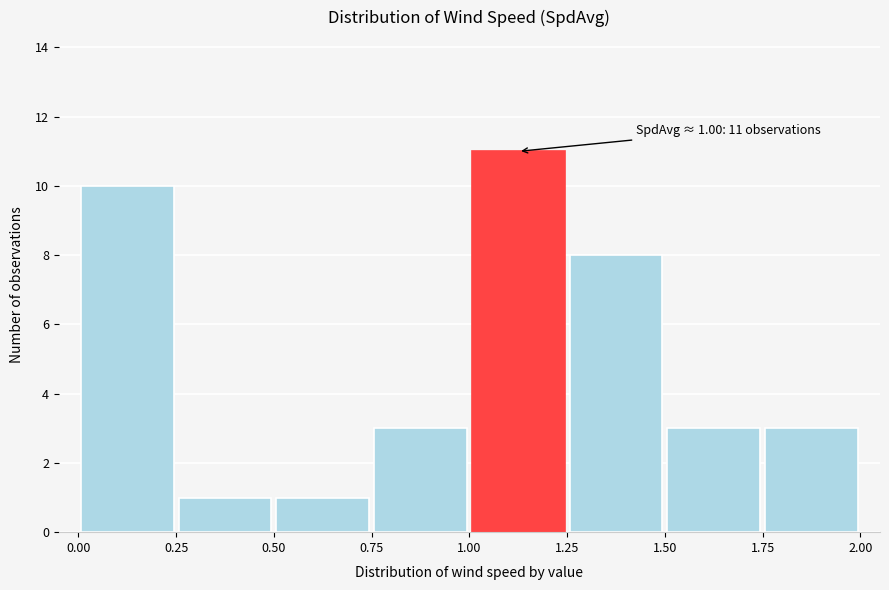

Over which range of the x-axis is the bar tallest?

1.00 to 1.25